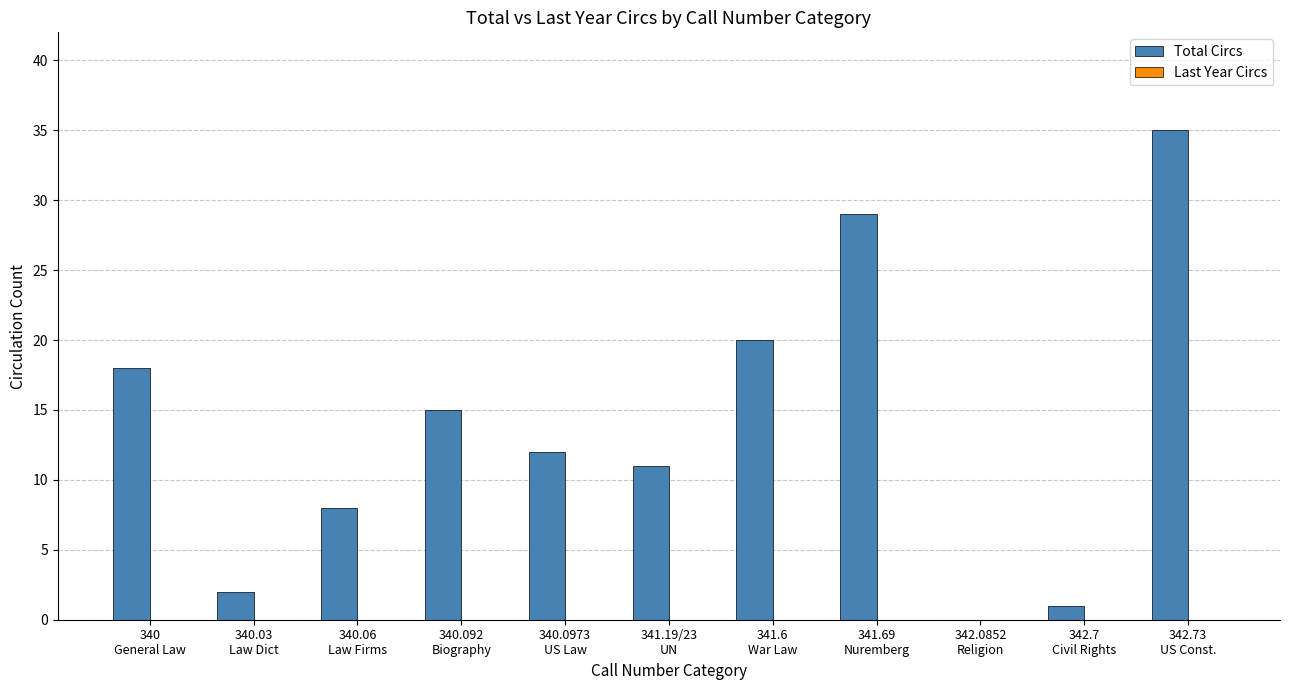

What is the greatest value displayed?

35